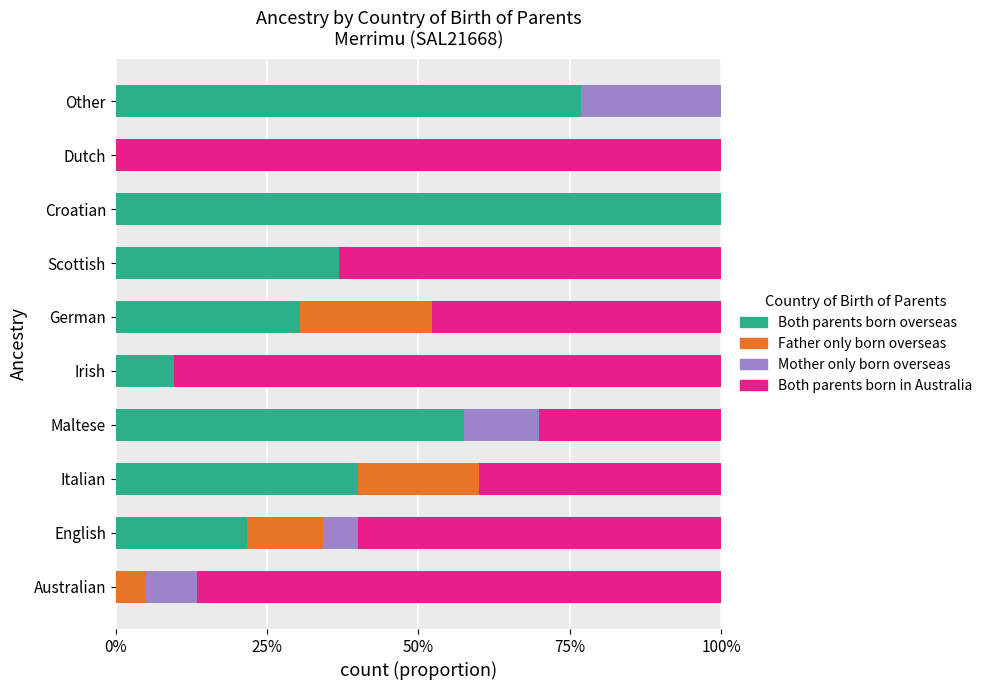

At which label does Both parents born overseas reach its peak?

Croatian